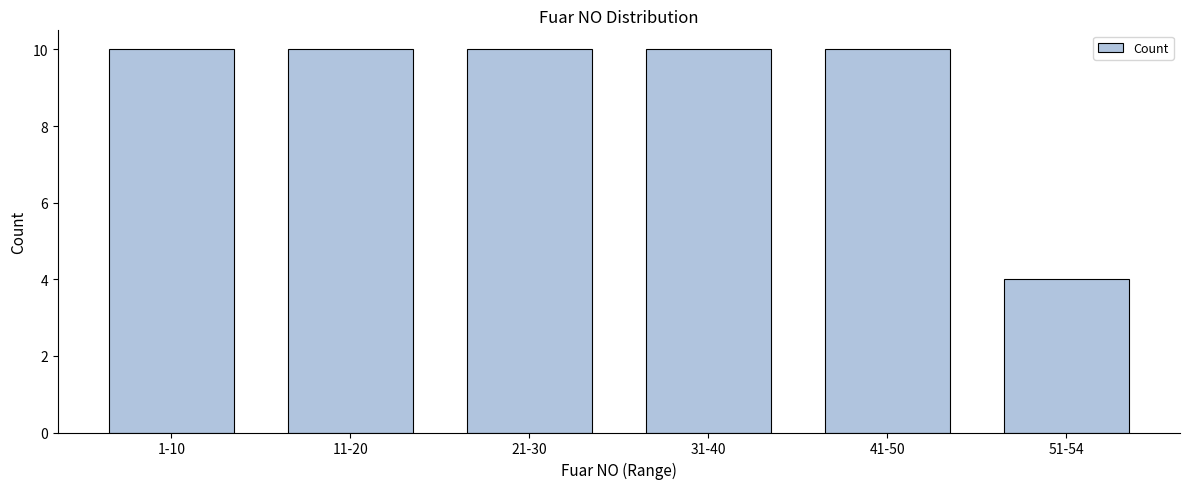

Reading left to right, what are all the values shown in this chart?

10	10	10	10	10	4